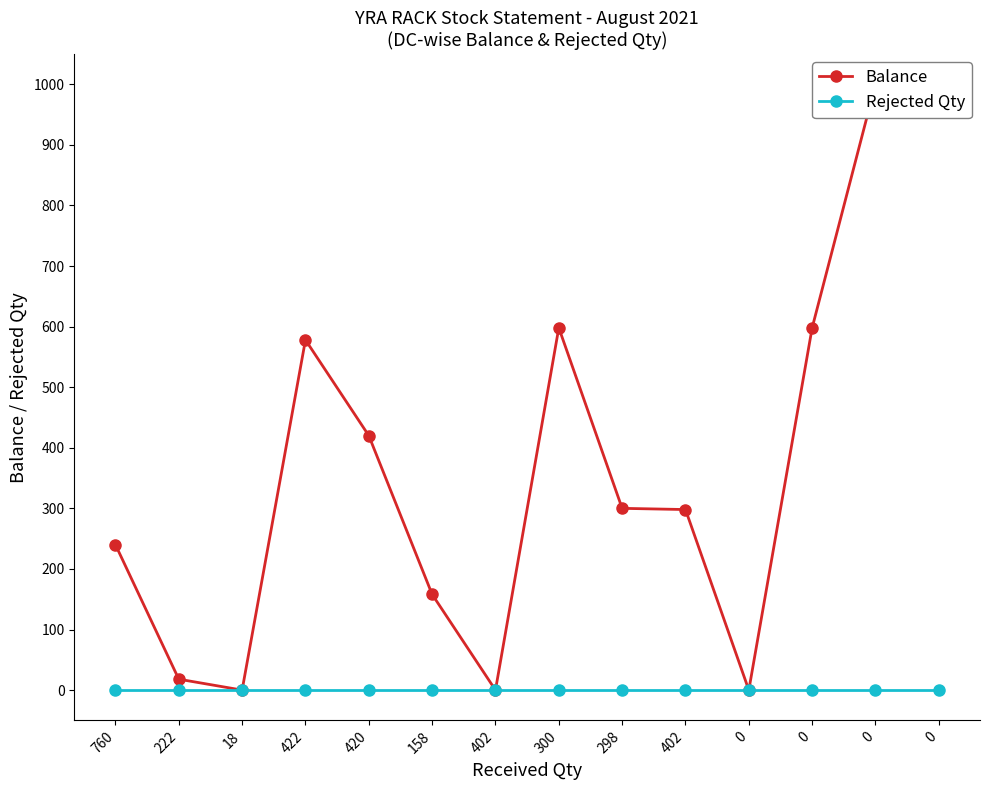

At 158, list the series in order from smallest to largest.

Rejected Qty, Balance